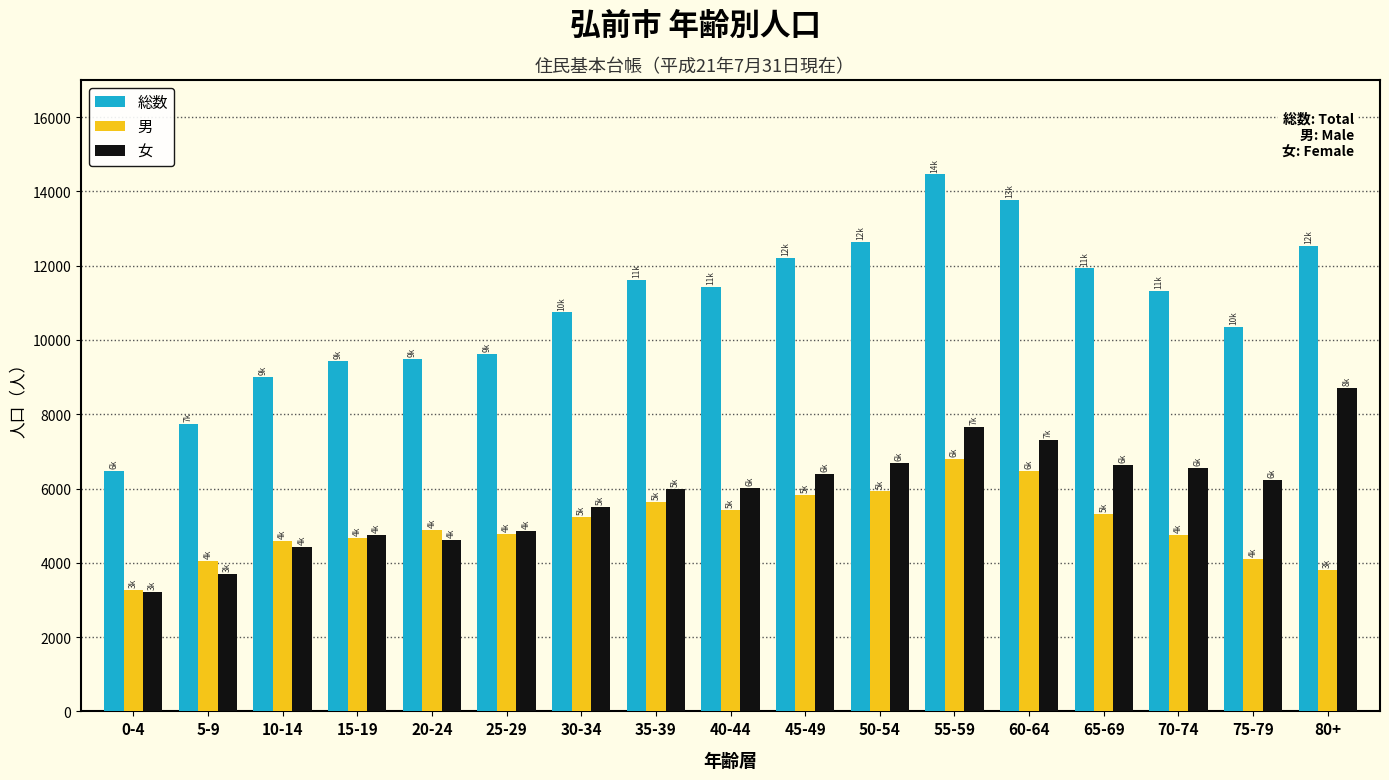

Rank the series at 55-59 from lowest to highest value.

男, 女, 総数